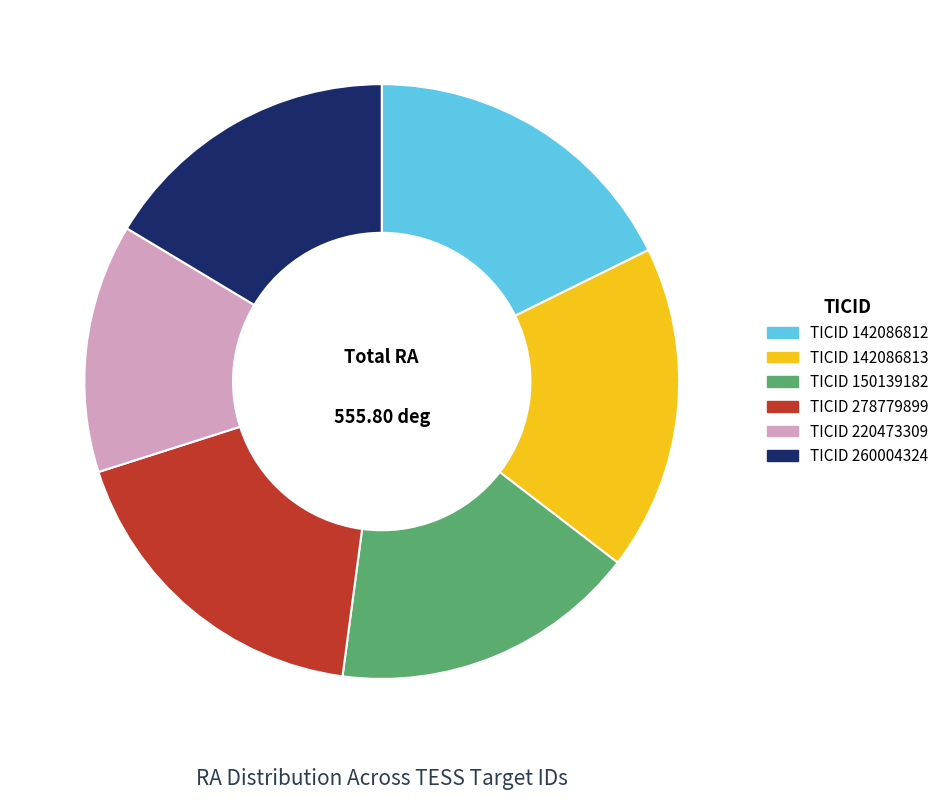

Does any single category account for the majority?

No